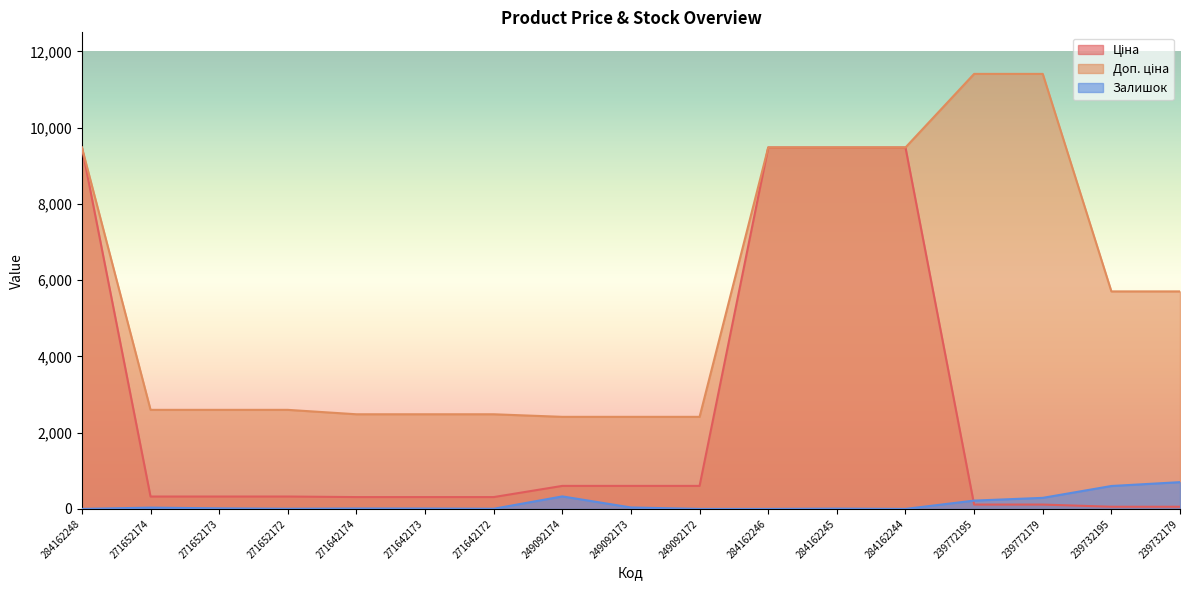

Where does the Ціна series first go above 324?

284162248